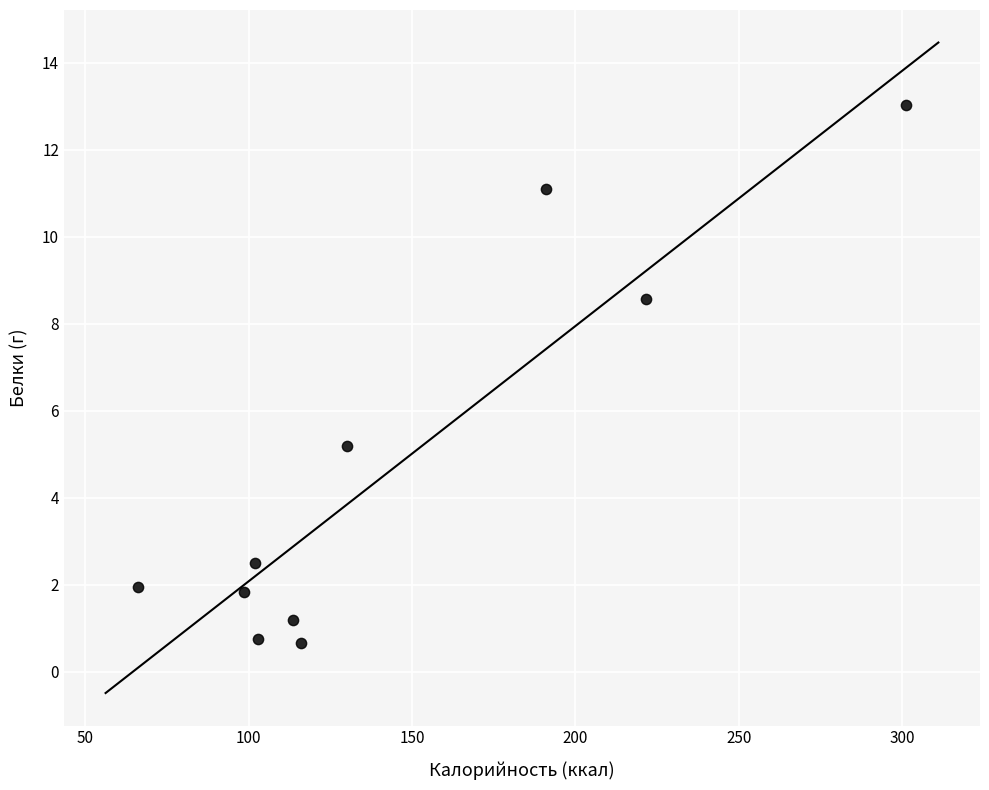

What is the range of Y values (max minus min)?

12.4